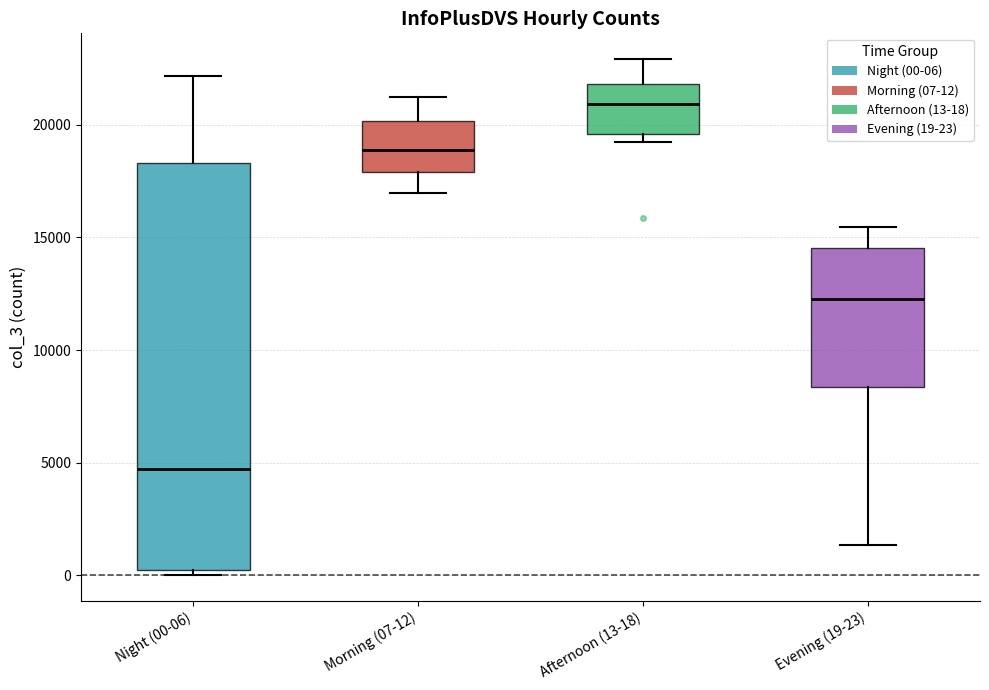

Which box has the lowest median line?

Night (00-06)